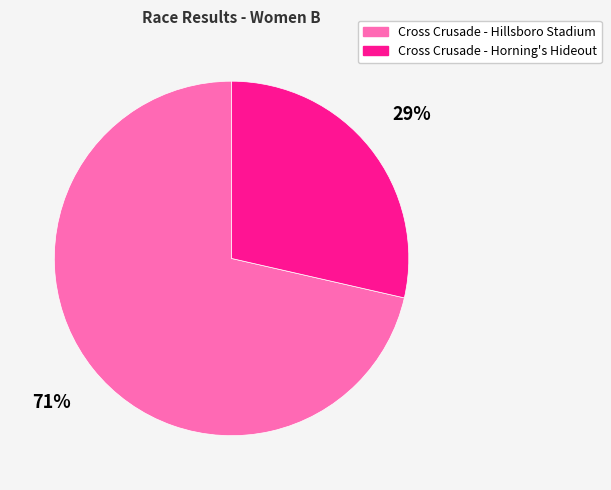

Count the number of slices in the pie.

2